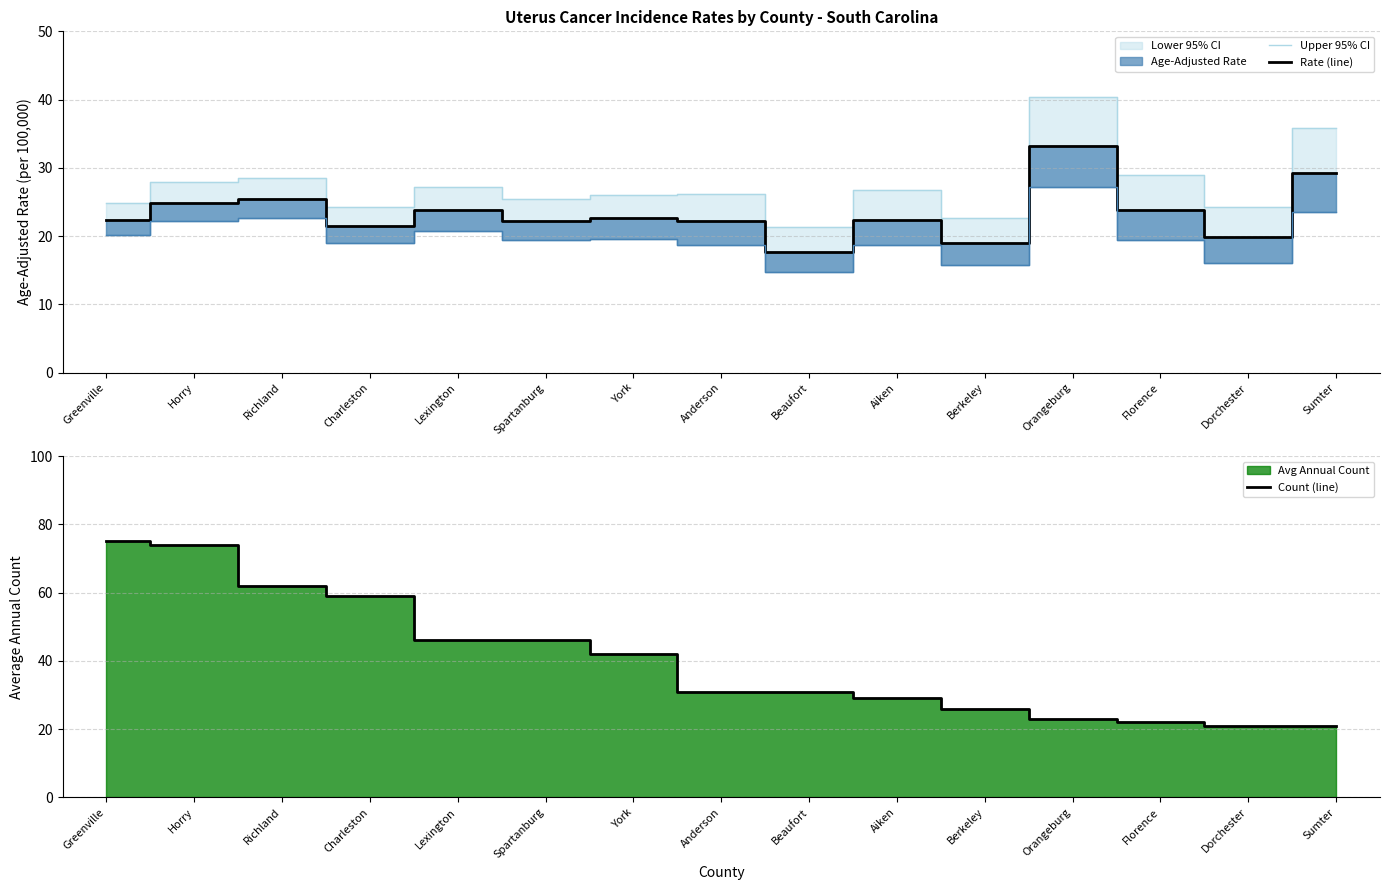

What value does the Upper 95% CI series have at Spartanburg?

25.5